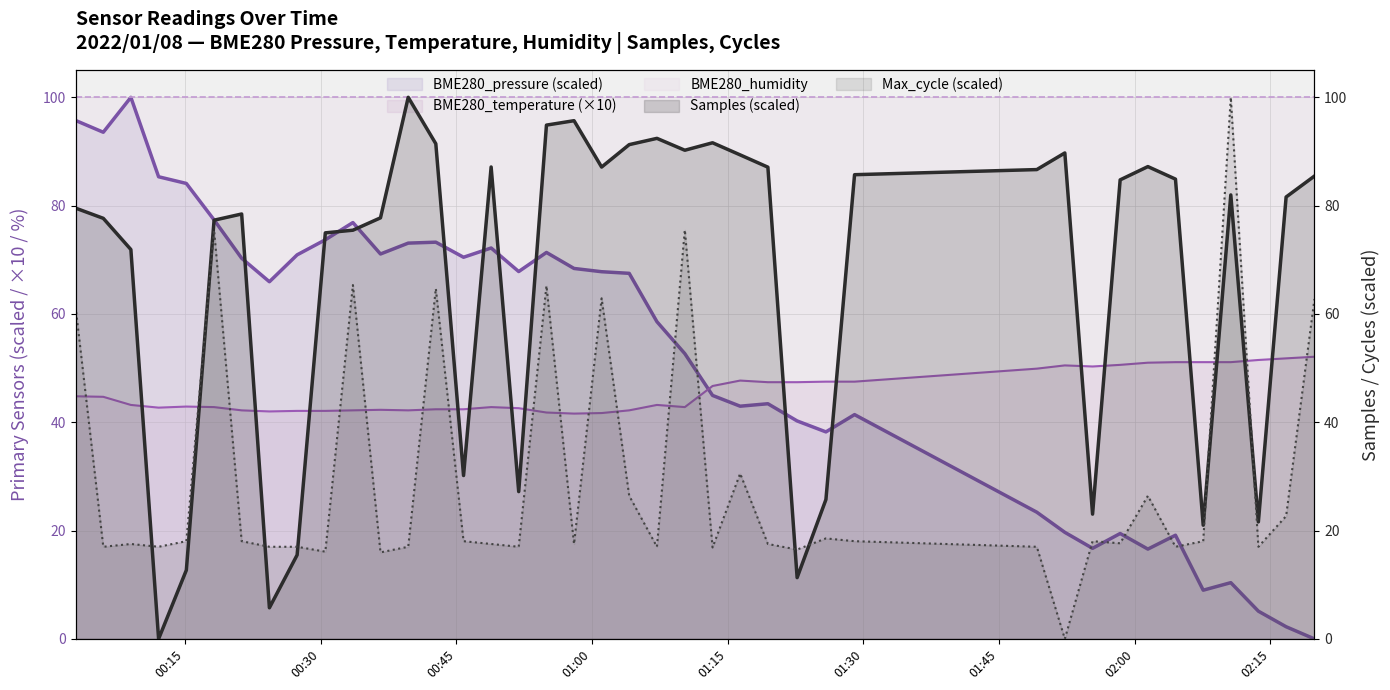

Rank the categories by Samples value from lowest to highest.

2022/01/08 00:12:04, 2022/01/08 00:24:19, 2022/01/08 01:22:40, 2022/01/08 00:15:08, 2022/01/08 00:27:23, 2022/01/08 02:07:34, 2022/01/08 02:13:40, 2022/01/08 01:55:20, 2022/01/08 01:25:51, 2022/01/08 00:51:53, 2022/01/08 00:45:47, 2022/01/08 00:09:00, 2022/01/08 00:30:30, 2022/01/08 00:33:33, 2022/01/08 00:18:12, 2022/01/08 00:05:57, 2022/01/08 00:36:36, 2022/01/08 00:21:15, 2022/01/08 00:02:53, 2022/01/08 02:16:44, 2022/01/08 02:10:37, 2022/01/08 01:58:23, 2022/01/08 02:04:30, 2022/01/08 02:19:52, 2022/01/08 01:29:01, 2022/01/08 01:49:10, 2022/01/08 01:19:26, 2022/01/08 01:01:03, 2022/01/08 00:48:50, 2022/01/08 02:01:27, 2022/01/08 01:16:22, 2022/01/08 01:52:16, 2022/01/08 01:10:15, 2022/01/08 01:04:06, 2022/01/08 00:42:43, 2022/01/08 01:13:19, 2022/01/08 01:07:10, 2022/01/08 00:54:57, 2022/01/08 00:58:00, 2022/01/08 00:39:40